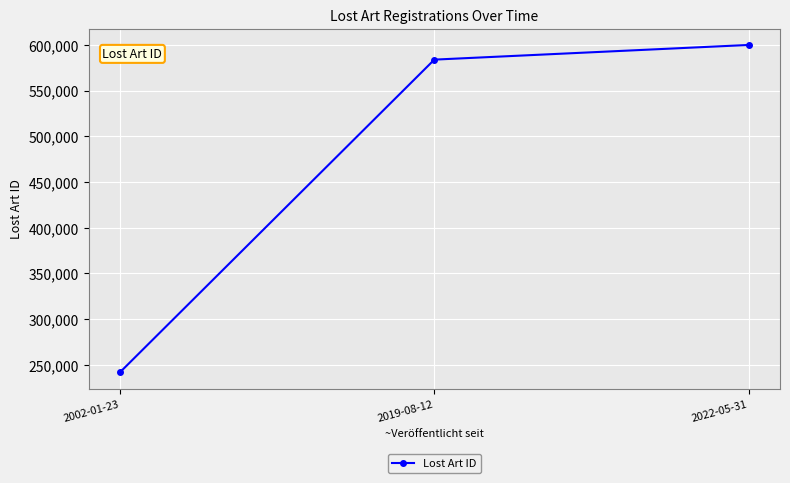

What is the change in value from 2019-08-12 to 2022-05-31?

+16050